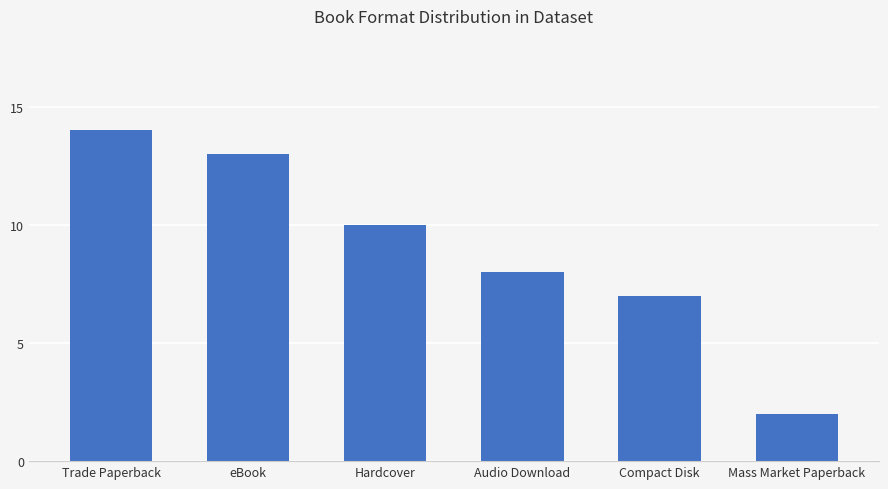

Reading right to left, what are all the values shown in this chart?

Mass Market Paperback=2	Compact Disk=7	Audio Download=8	Hardcover=10	eBook=13	Trade Paperback=14